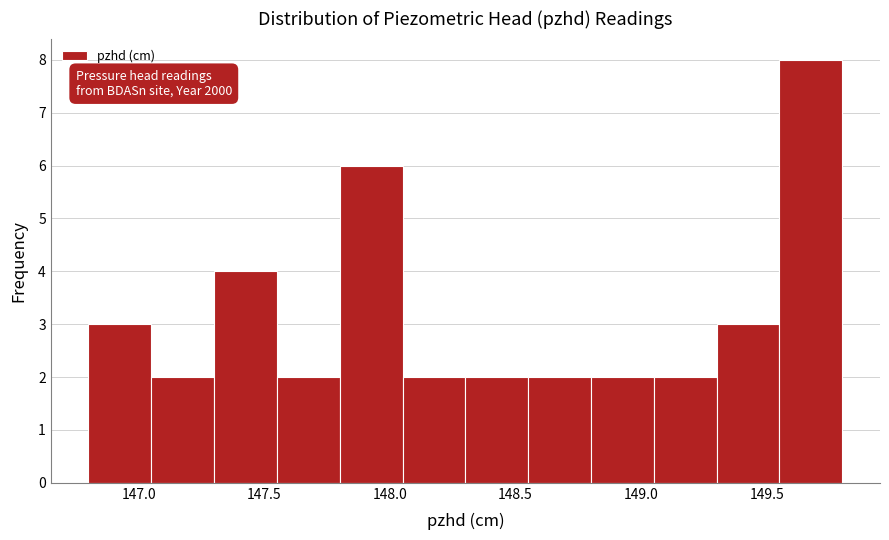

Over which range of the x-axis is the bar tallest?

149.55 to 149.80